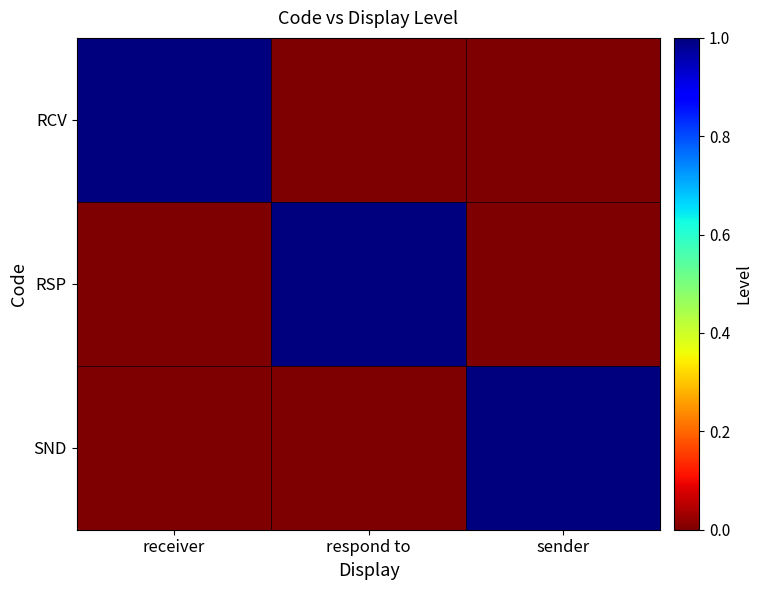

At which category is the sum across all series the highest?

receiver